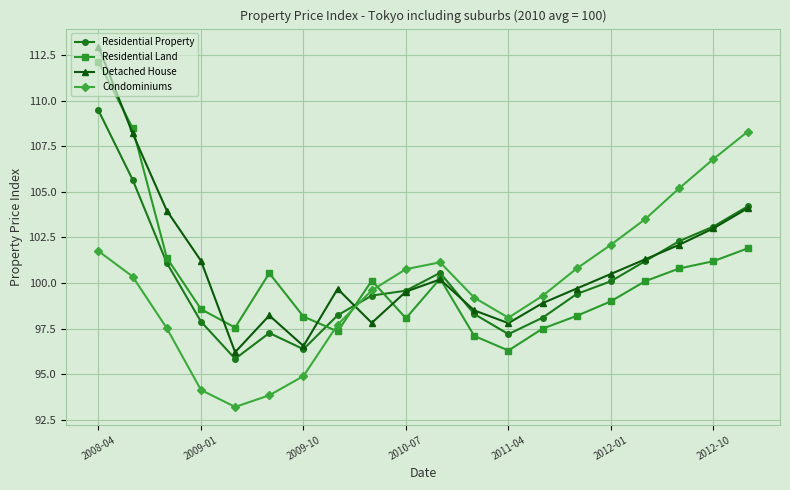

What is the value of the Detached House point at the 4th from the left?

101.2